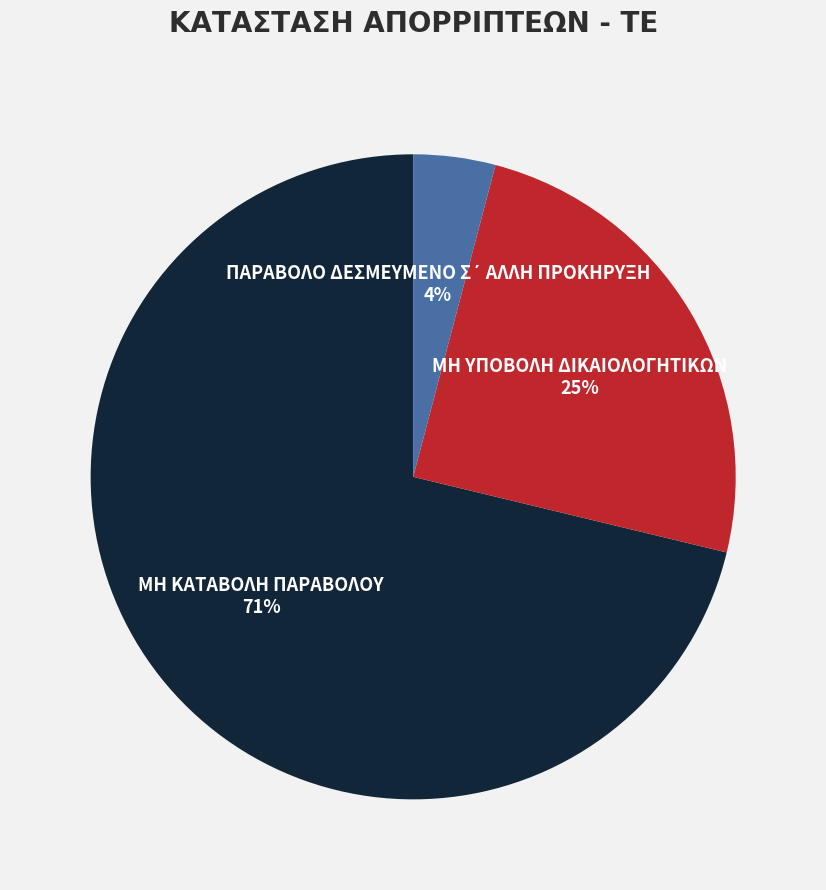

To the nearest percent, what is the average slice percentage?

33%